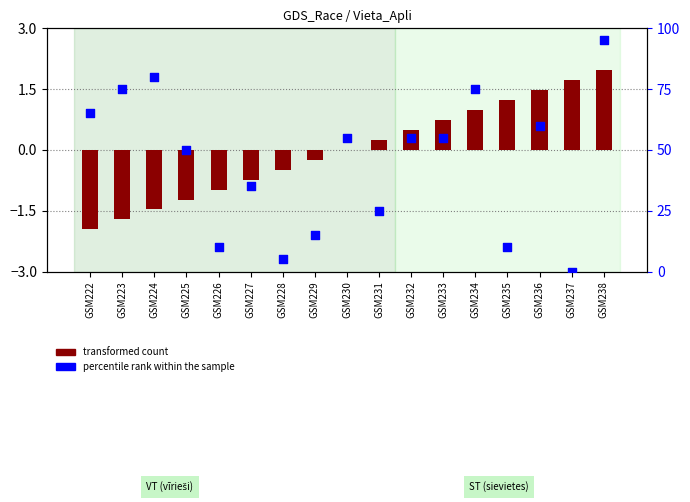

Which series contains the highest Y value?

percentile rank within the sample